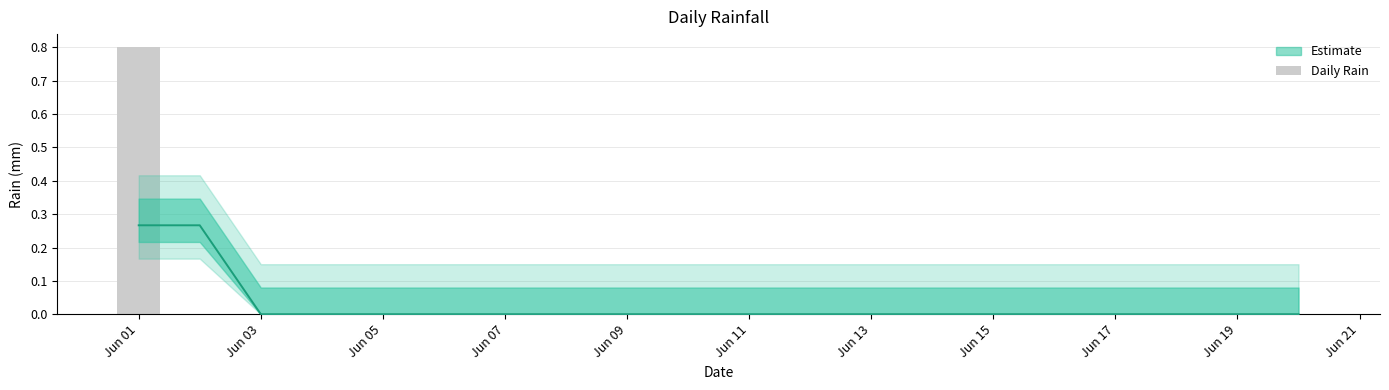

Which label corresponds to the smallest value in the chart?

Jun 03